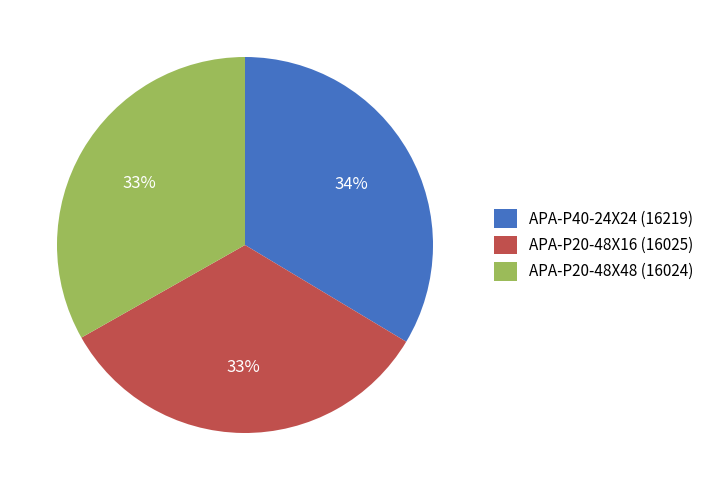

What percentage is the APA-P20-48X16 slice, to the nearest percent?

33%